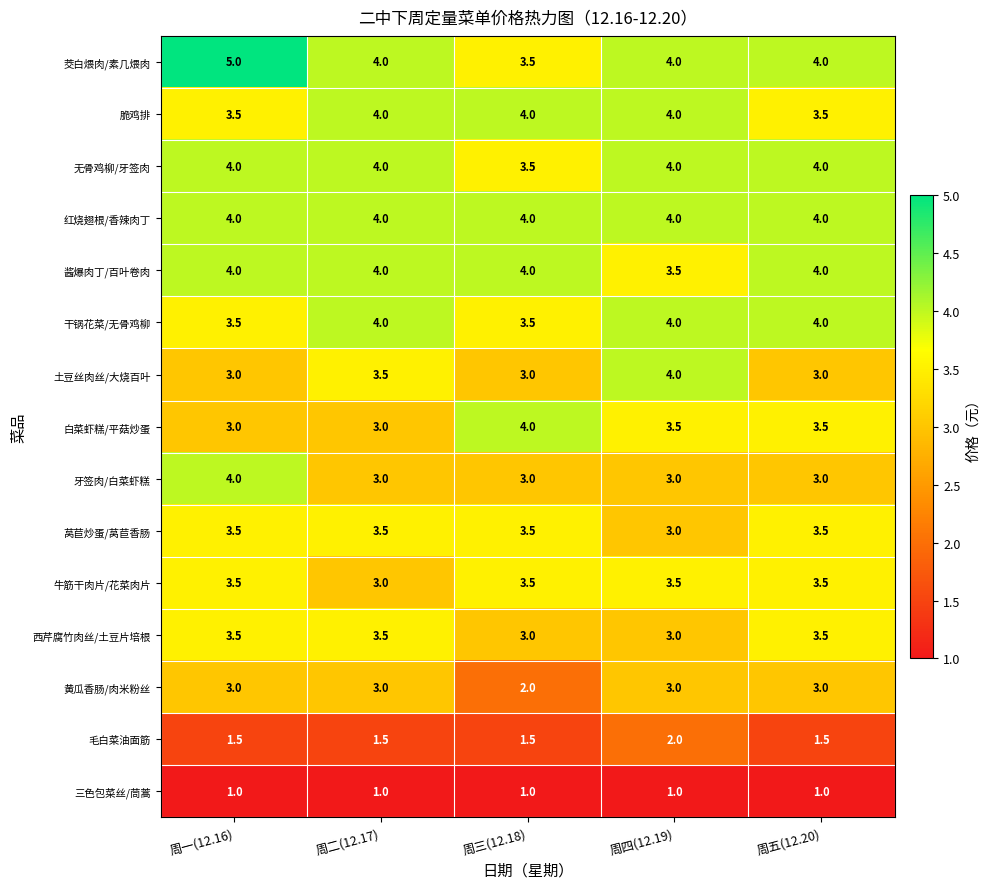

The 三色包菜丝/茼蒿 series shows 1.7 at 周一(12.16). True or false?

False